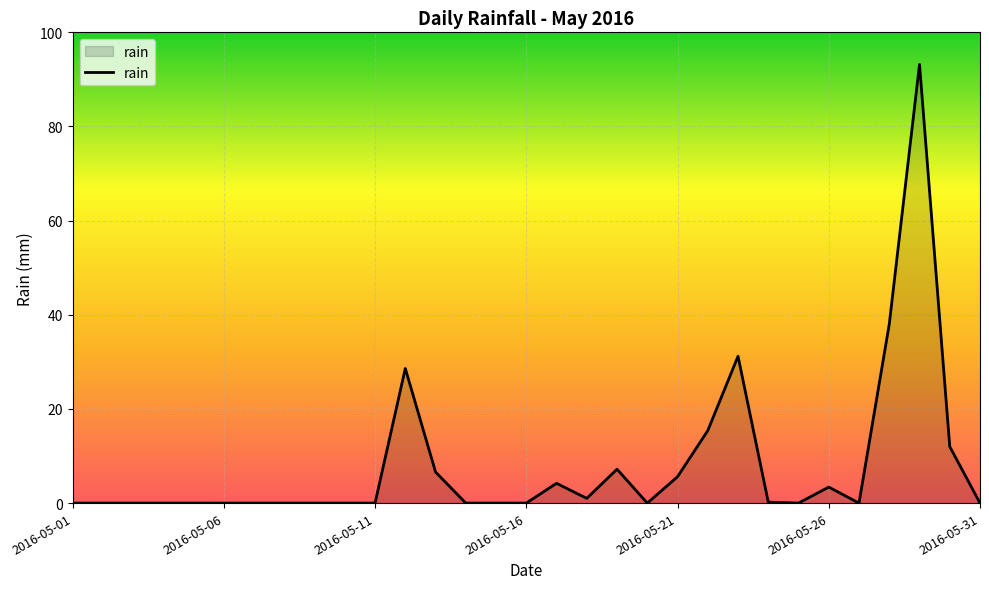

What is the maximum value shown in the chart?

93.2